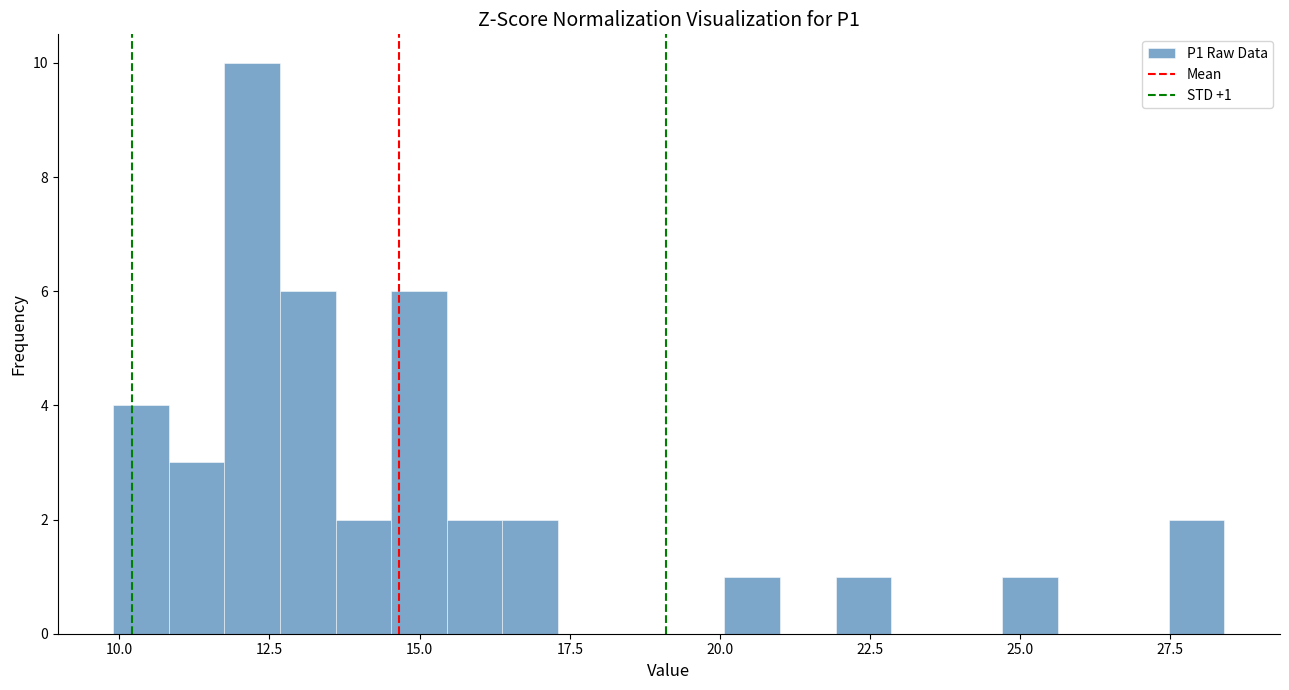

Around what value on the x-axis is the tallest bar? Give the approximate position of its centre, as read against the axis.

12.0